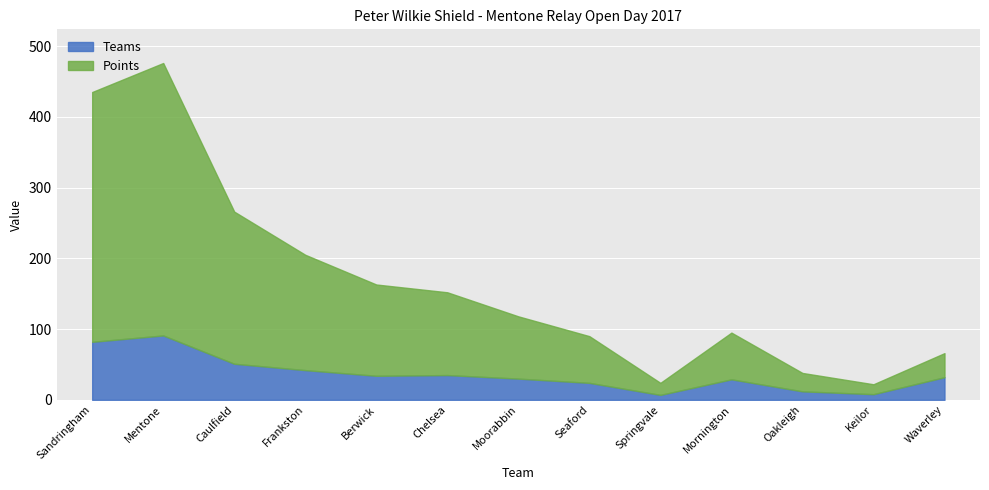

What are all the series names shown in the legend?

Teams, Points